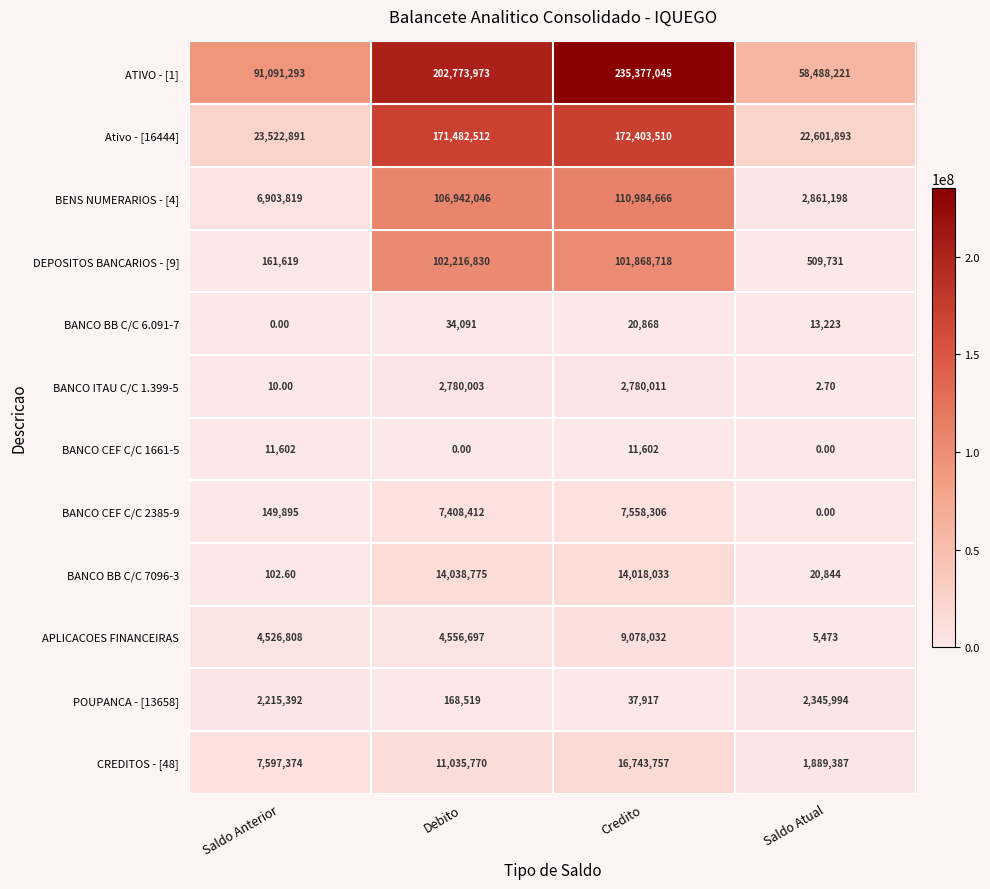

What is the average value of the BANCO CEF C/C 1661-5 series?

5801.0